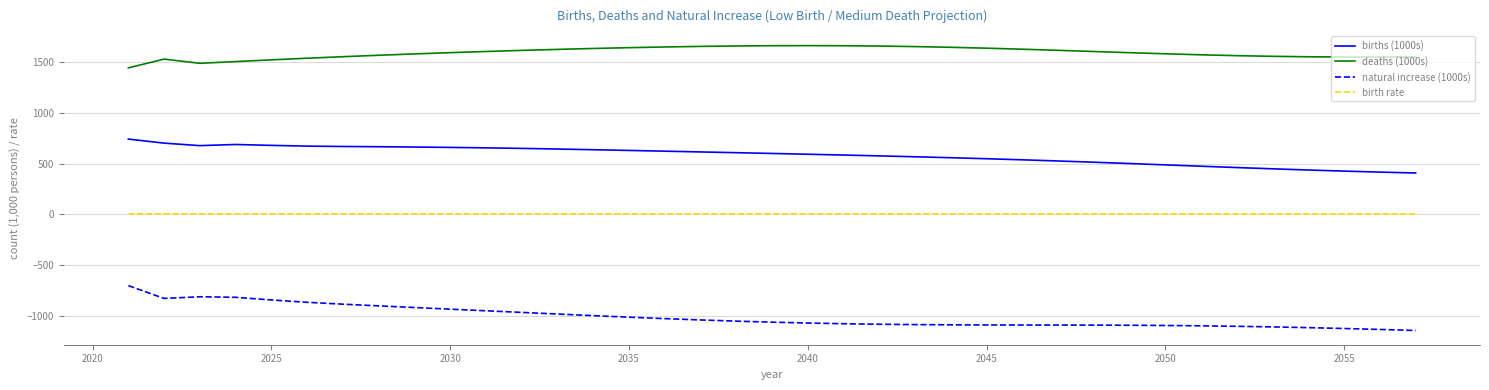

What is the difference between the maximum and minimum values in the natural increase (1000s) series?

442.5